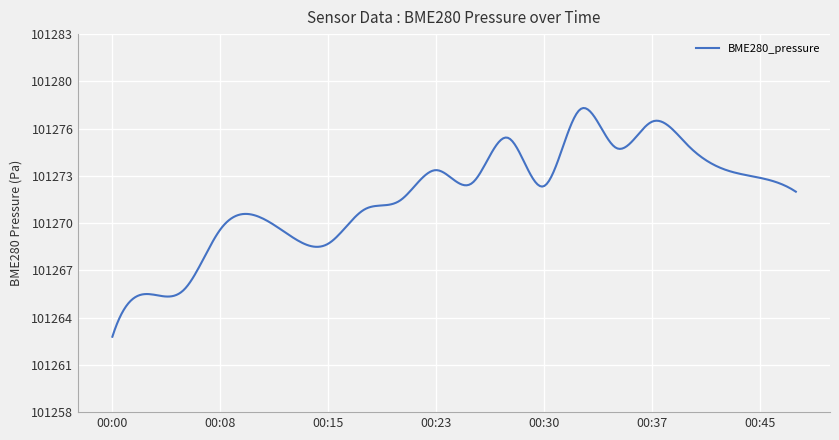

Reading left to right, what are all the values shown in this chart?

101262.7	101265.5	101265.8	101269.8	101270.7	101269.3	101268.8	101271.1	101271.7	101273.7	101272.9	101275.9	101272.6	101277.7	101275.2	101276.9	101275.4	101273.8	101273.2	101272.3